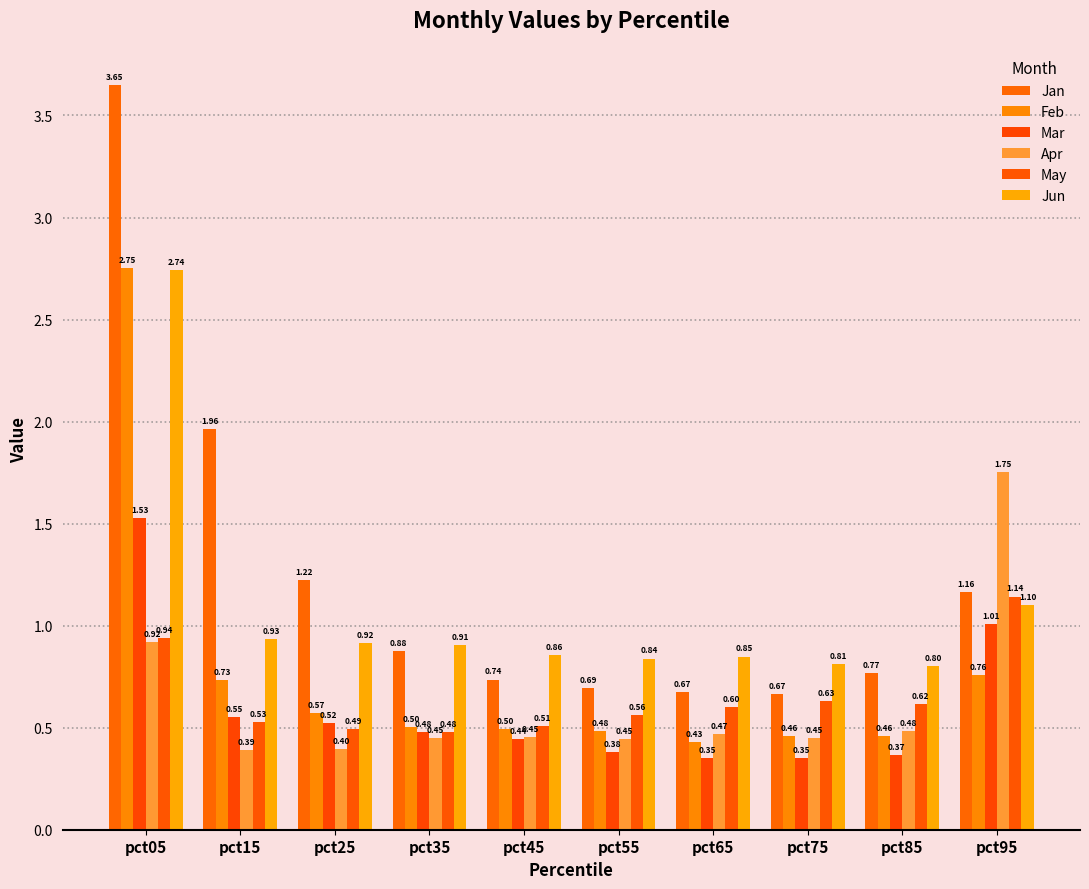

Which series has the largest range (max minus min)?

Jan